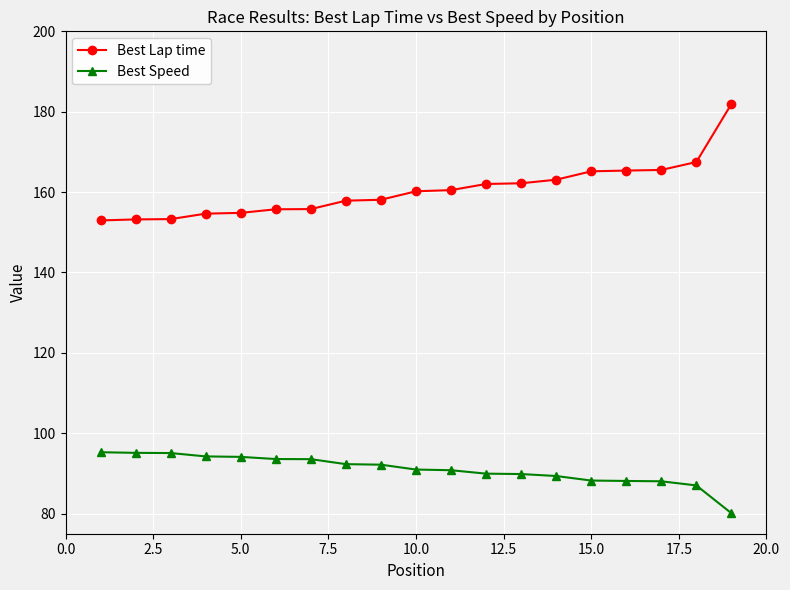

What is the highest value of the Best Speed series?

95.3